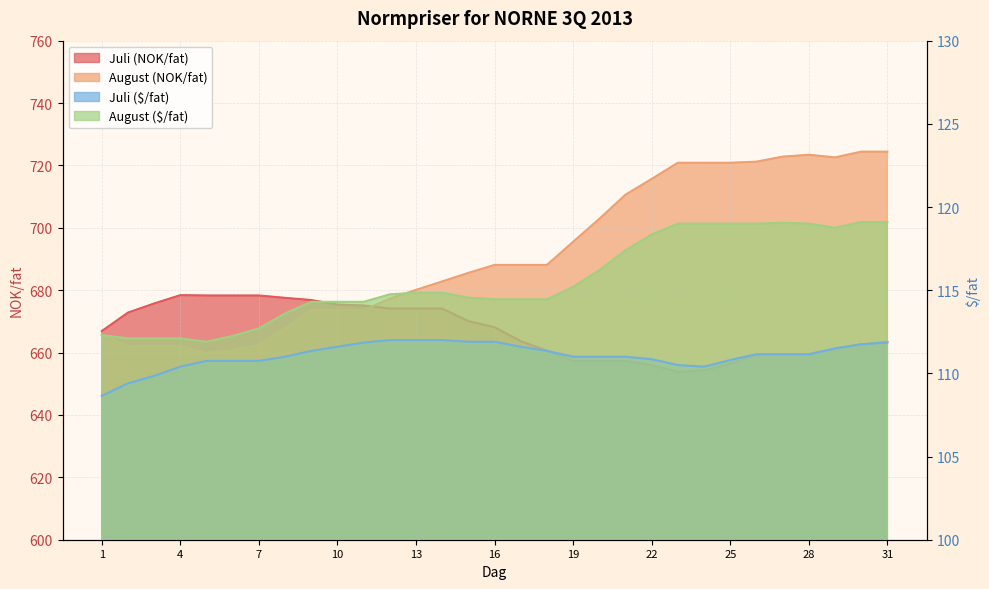

Which category has the lowest value across all series?

1